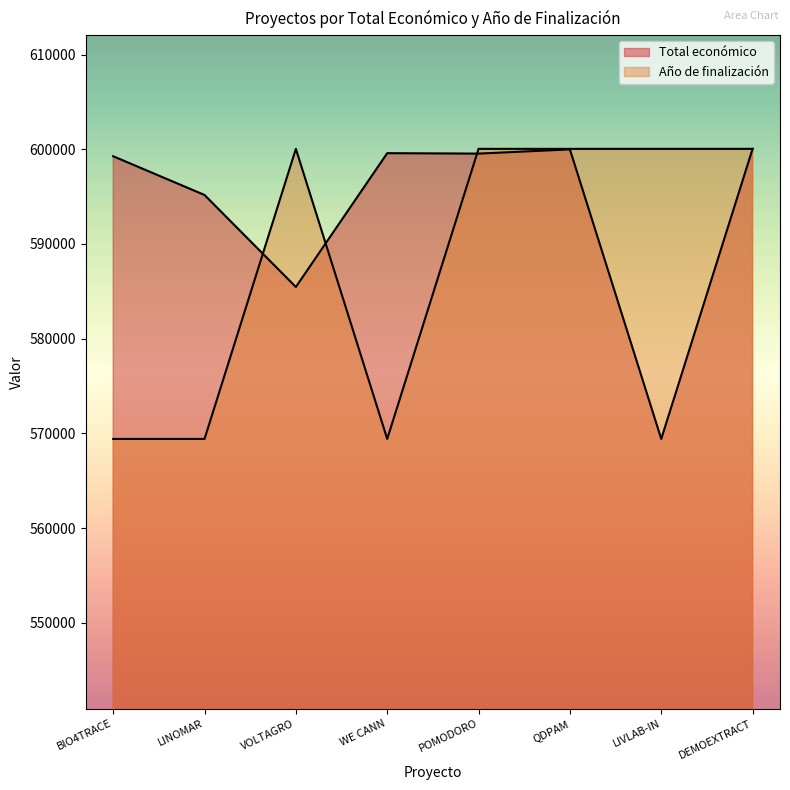

Reading right to left, transcribe all the data shown in this chart.

Total económico: DEMOEXTRACT=600043	LIVLAB-IN=569416	QDPAM=599986	POMODORO=599540	WE CANN=599584	VOLTAGRO=585460	LINOMAR=595173	BIO4TRACE=599262
Año de finalización: DEMOEXTRACT=600043	LIVLAB-IN=600043	QDPAM=600043	POMODORO=600043	WE CANN=569416	VOLTAGRO=600043	LINOMAR=569416	BIO4TRACE=569416